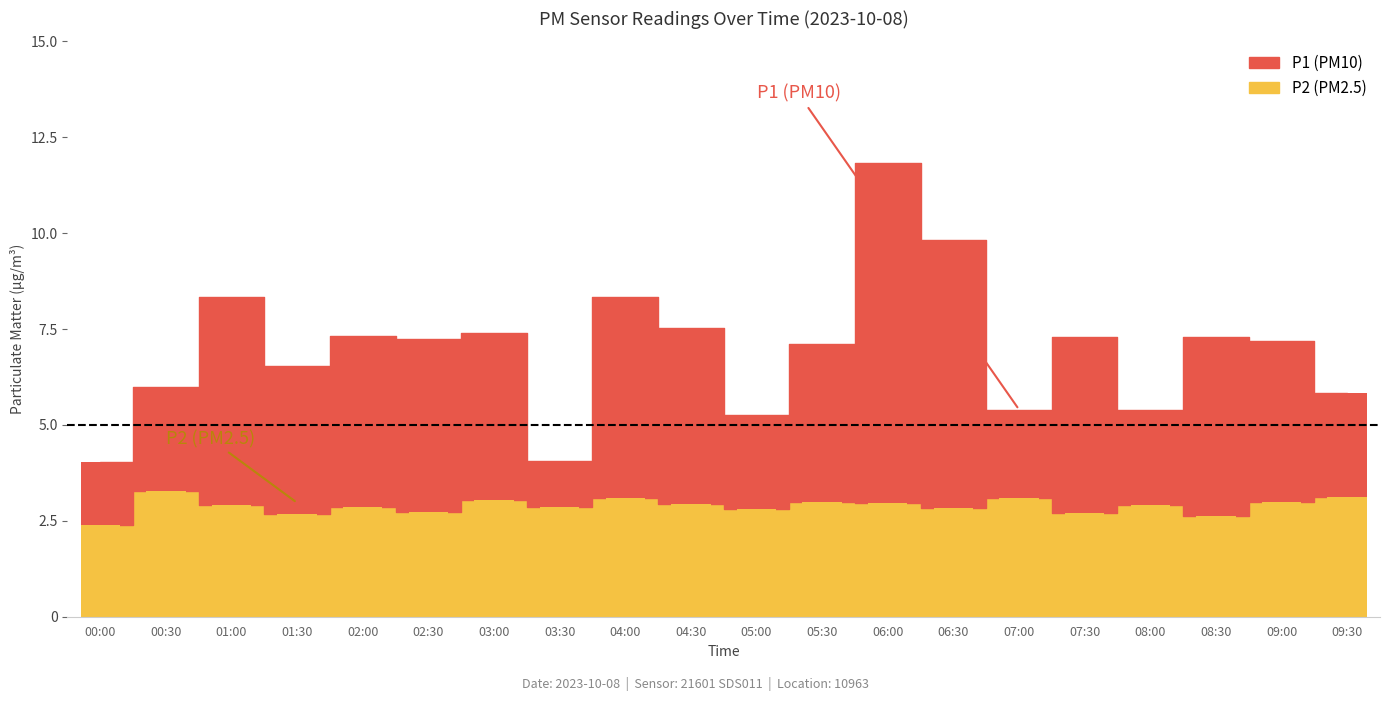

Which series changed the most between 04:00 and 07:30?

P1